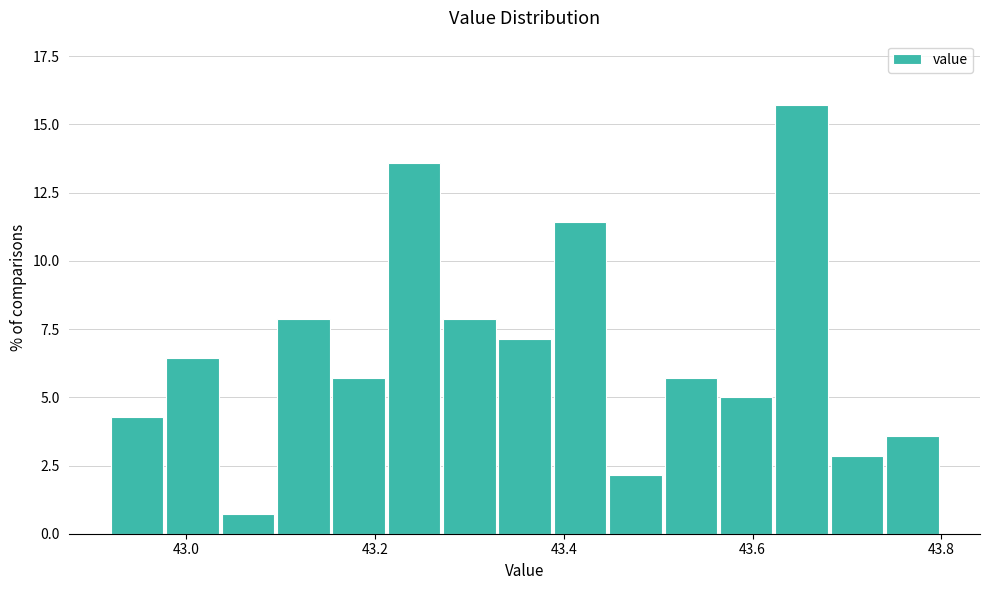

Read against the x-axis, roughly where is the centre of the tallest bar?

43.66